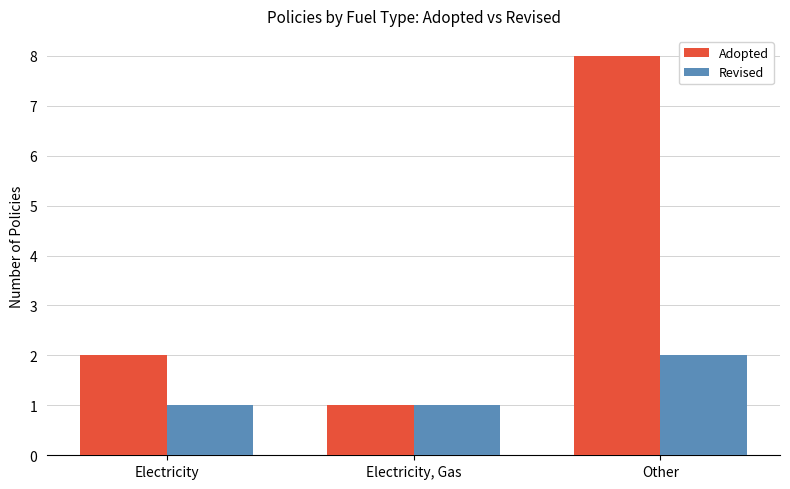

The value of Adopted at Other is 8. True or false?

True